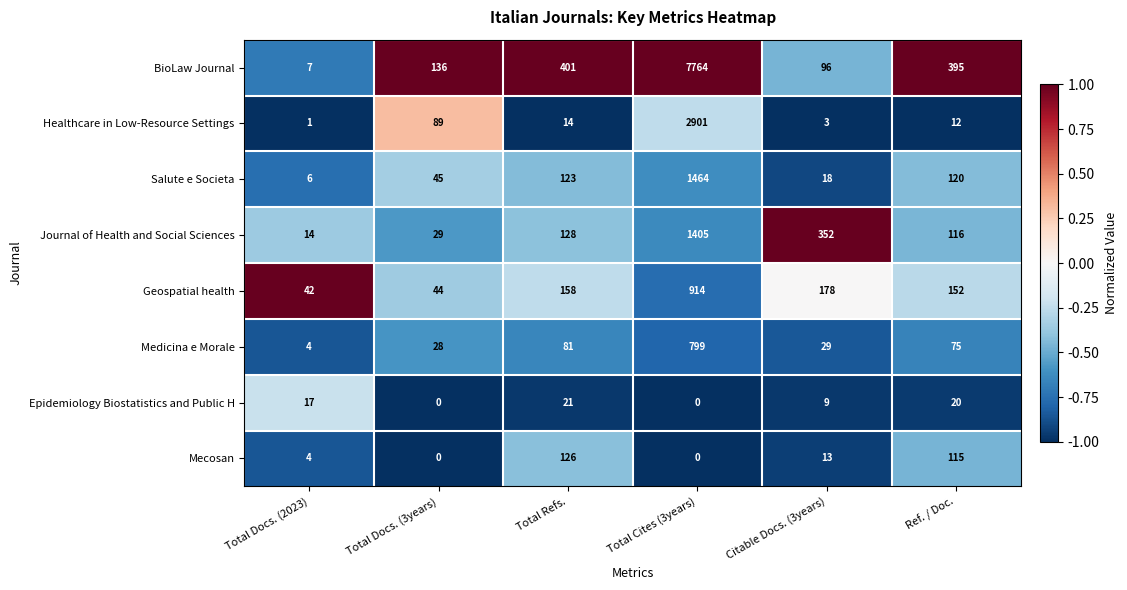

What is the sum of all Healthcare in Low-Resource Settings values?

3020